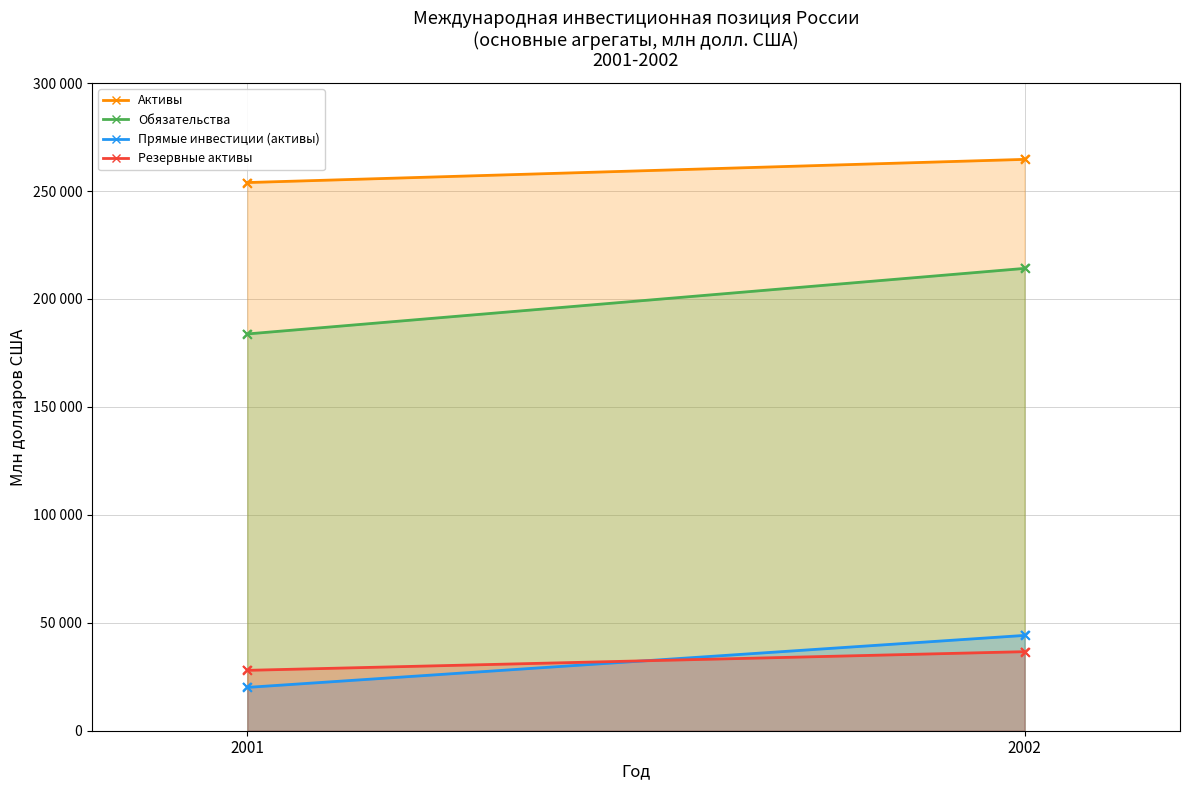

Which series reaches the minimum Y coordinate?

Прямые инвестиции (активы)